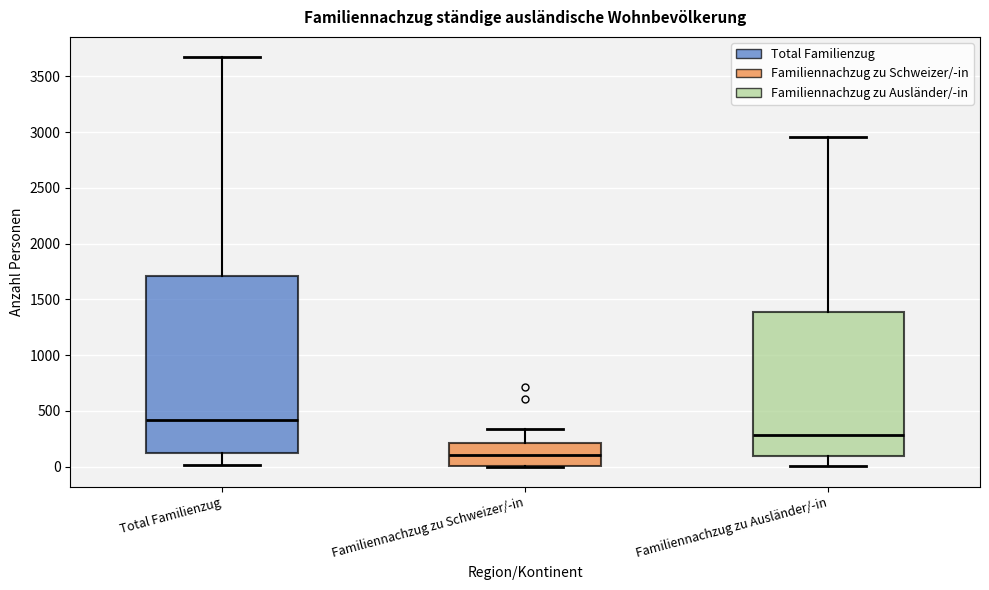

Comparing the boxes themselves (not the whiskers), which one is the tallest?

Total Familienzug